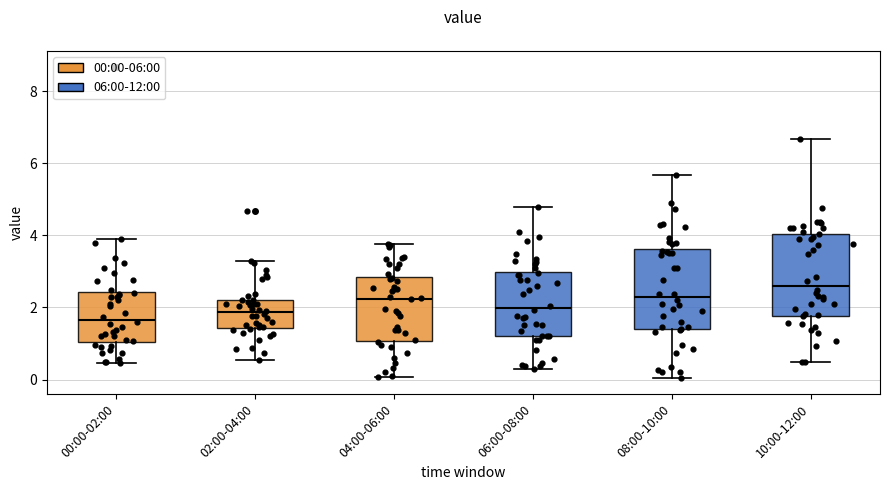

Where is the upper edge of the box for 04:00-06:00 on the y-axis? The values are not printed on the chart, so give them approximately, as read against the axis.

2.8